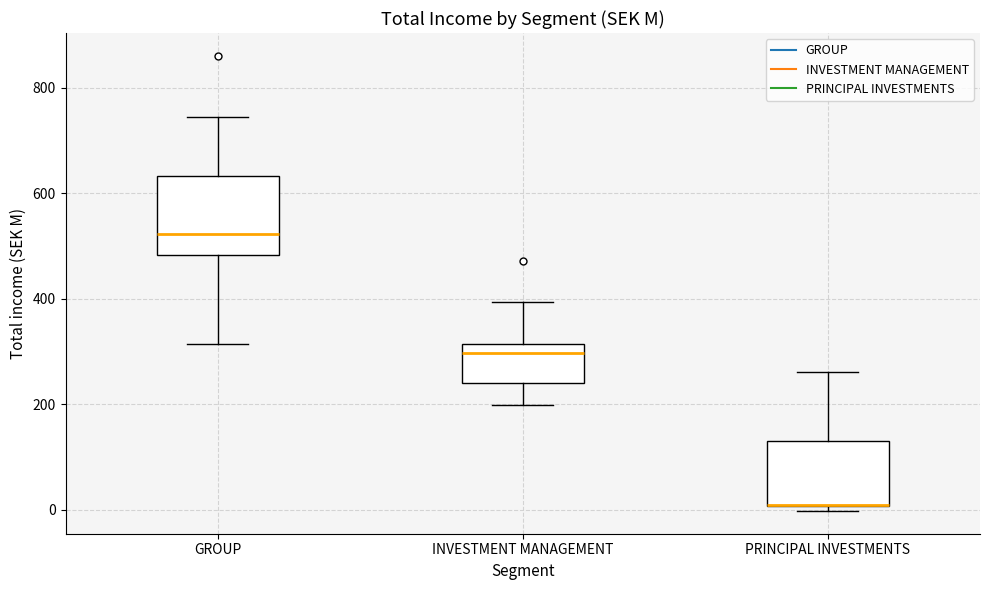

Comparing the boxes themselves (not the whiskers), which one is the tallest?

GROUP